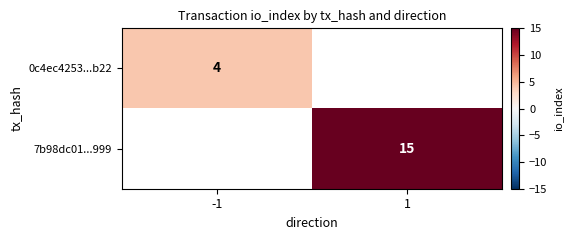

The value of 7b98dc01...999 at 1 is 26.7. True or false?

False